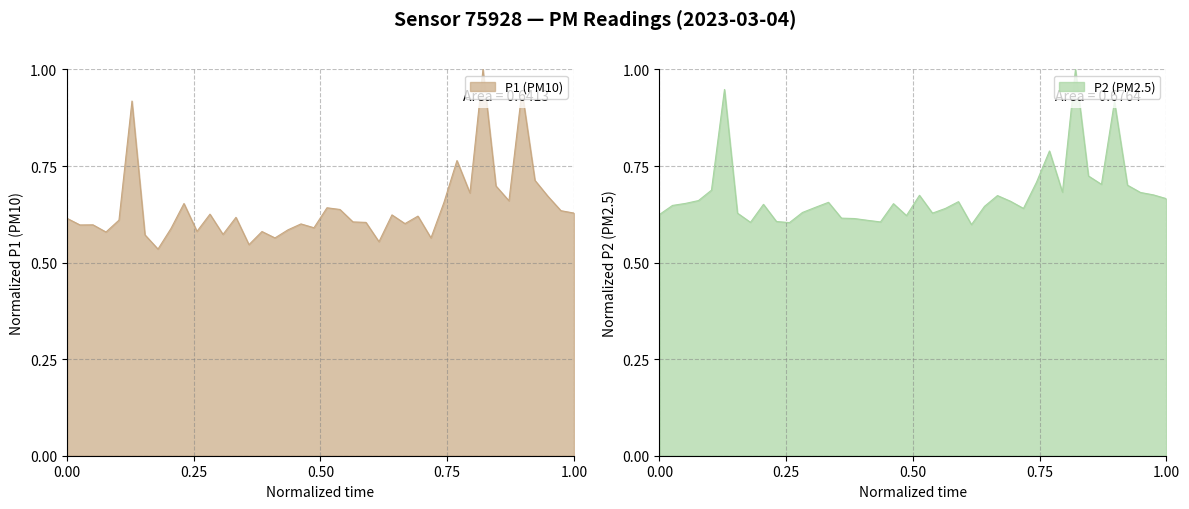

How many lines are shown in the chart?

2